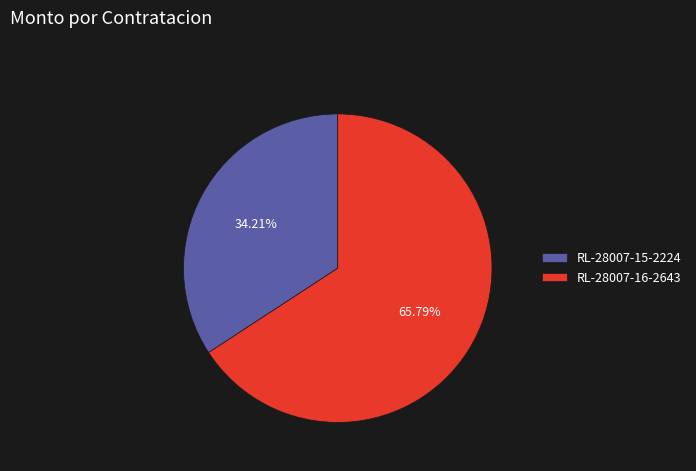

What is the majority slice?

RL-28007-16-2643